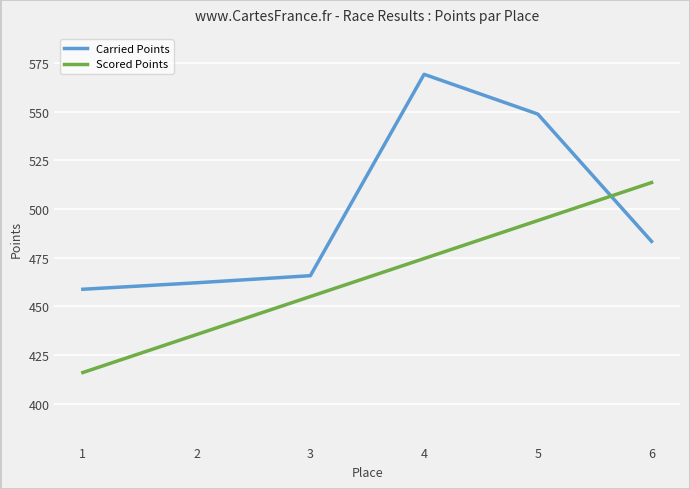

At 3, list the series in order from smallest to largest.

Scored Points, Carried Points